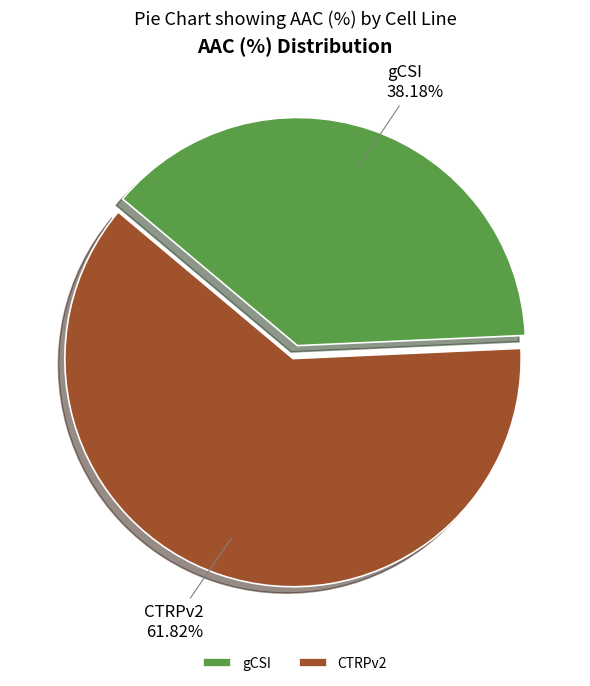

Is gCSI the majority of the pie?

No